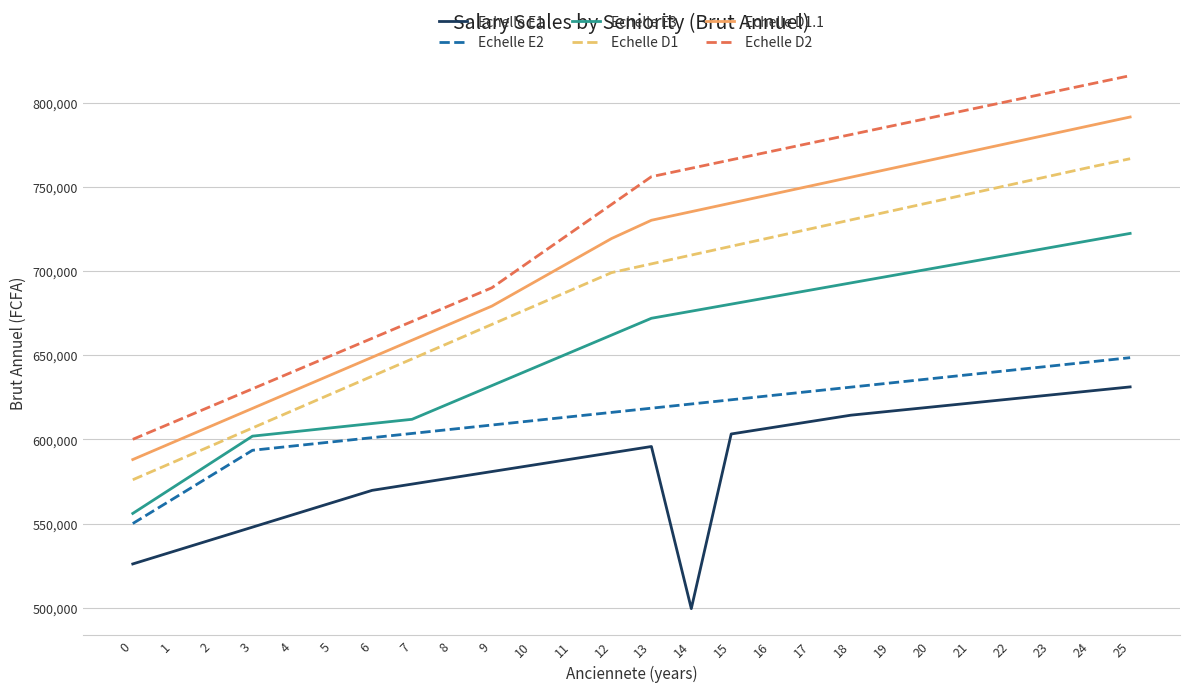

True or false: Echelle D1 and Echelle D2 intersect in this chart.

False